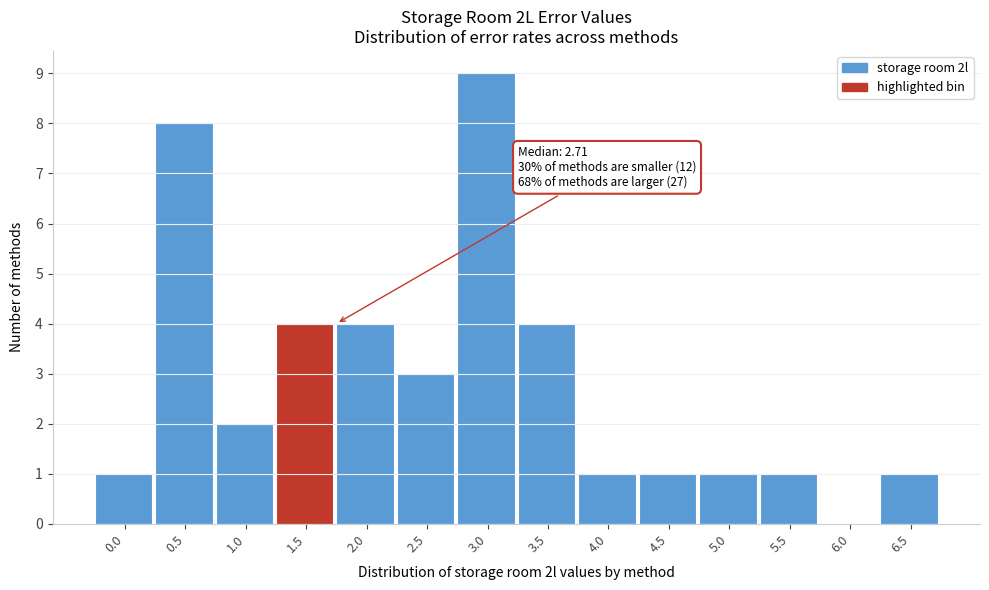

Reading left to right, transcribe all the data shown in this chart.

0.0=1	0.5=8	1.0=2	1.5=4	2.0=4	2.5=3	3.0=9	3.5=4	4.0=1	4.5=1	5.0=1	5.5=1	6.0=0	6.5=1